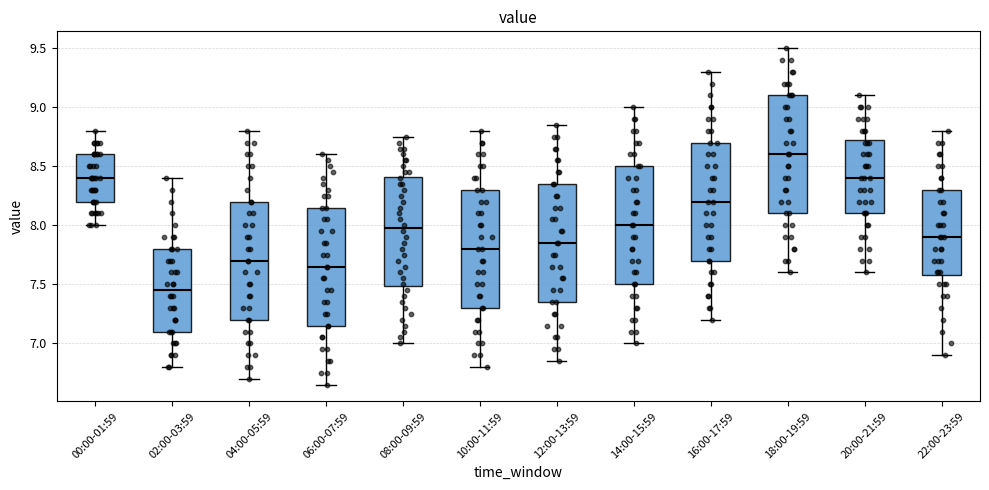

Reading left to right, read every box against the y-axis: the position of its median line, the range the box covers, and the ends of its whiskers. The values are not printed on the chart, so give them approximately, as read against the axis.

00:00-01:59: median 8.40, box 8.20 to 8.60, whiskers 8.00 to 8.80
02:00-03:59: median 7.45, box 7.10 to 7.80, whiskers 6.80 to 8.40
04:00-05:59: median 7.70, box 7.20 to 8.20, whiskers 6.70 to 8.80
06:00-07:59: median 7.65, box 7.15 to 8.15, whiskers 6.65 to 8.60
08:00-09:59: median 8.00, box 7.50 to 8.40, whiskers 7.00 to 8.75
10:00-11:59: median 7.80, box 7.30 to 8.30, whiskers 6.80 to 8.80
12:00-13:59: median 7.85, box 7.35 to 8.35, whiskers 6.85 to 8.85
14:00-15:59: median 8.00, box 7.50 to 8.50, whiskers 7.00 to 9.00
16:00-17:59: median 8.20, box 7.70 to 8.70, whiskers 7.20 to 9.30
18:00-19:59: median 8.60, box 8.10 to 9.10, whiskers 7.60 to 9.50
20:00-21:59: median 8.40, box 8.10 to 8.75, whiskers 7.60 to 9.10
22:00-23:59: median 7.90, box 7.60 to 8.30, whiskers 6.90 to 8.80